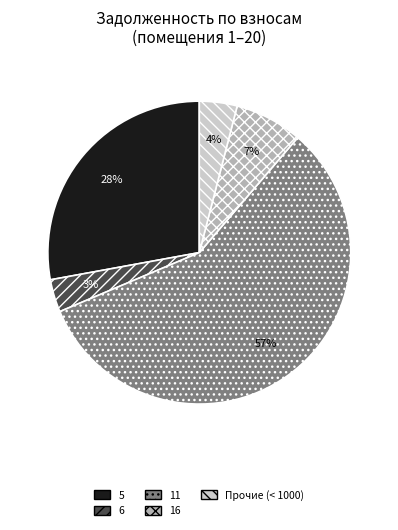

Count the number of slices in the pie.

5